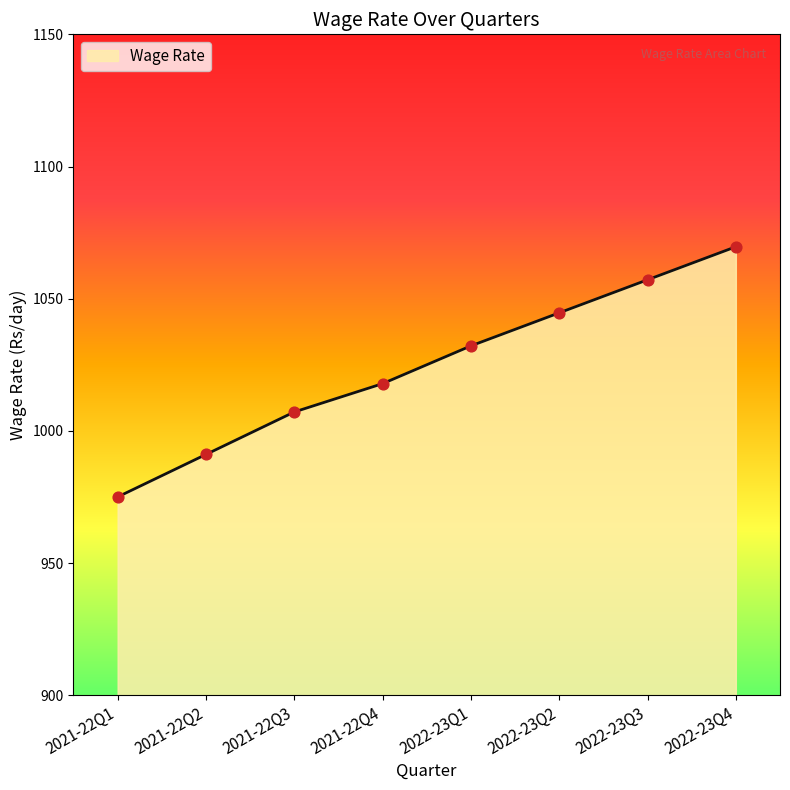

Between 2021-22Q1 and 2021-22Q3, which is larger?

2021-22Q3